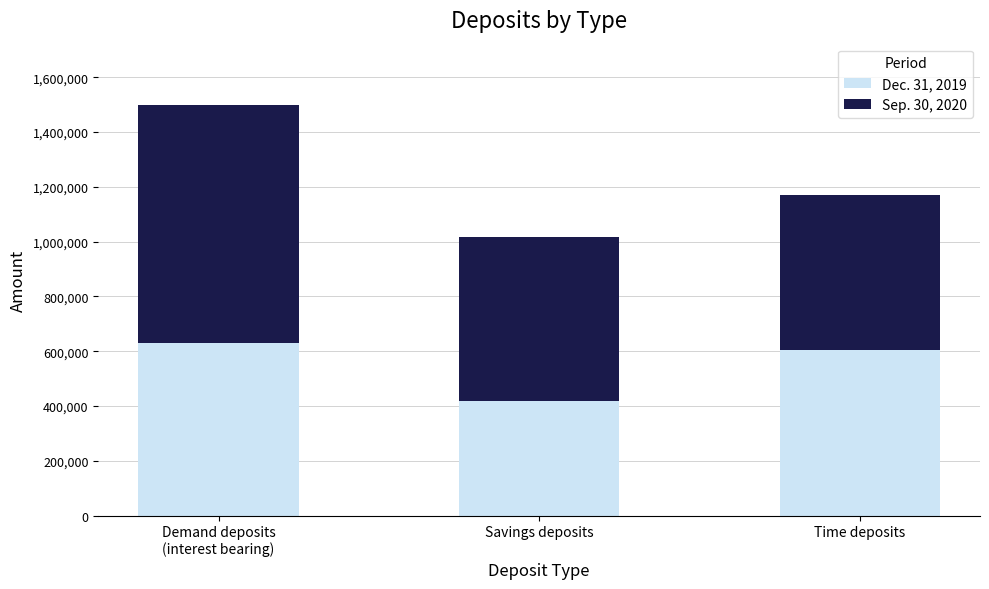

True or false: Dec. 31, 2019 has a value of 630351 at Demand deposits
(interest bearing).

True